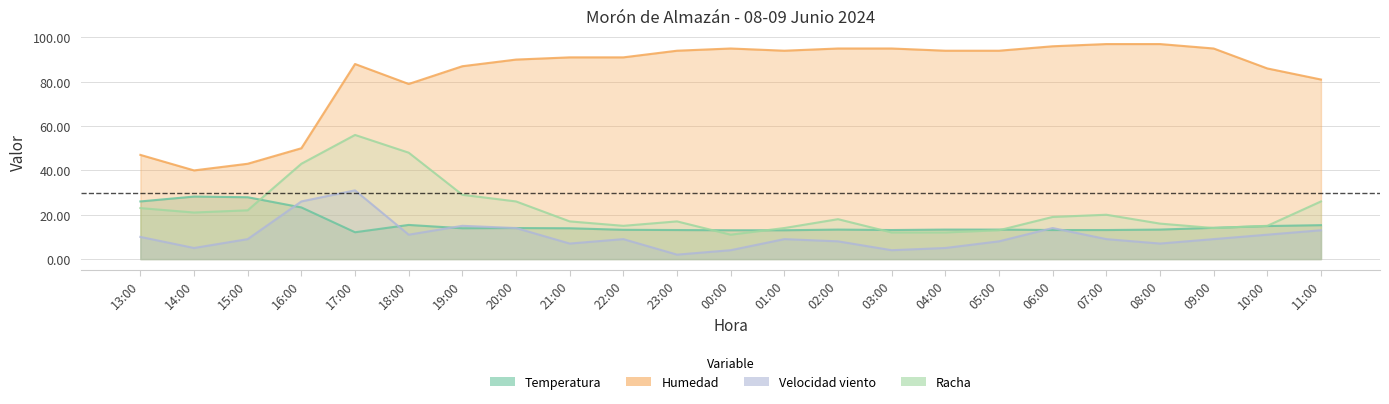

What is the value of the Velocidad viento point at the 15th from the left?

4.0